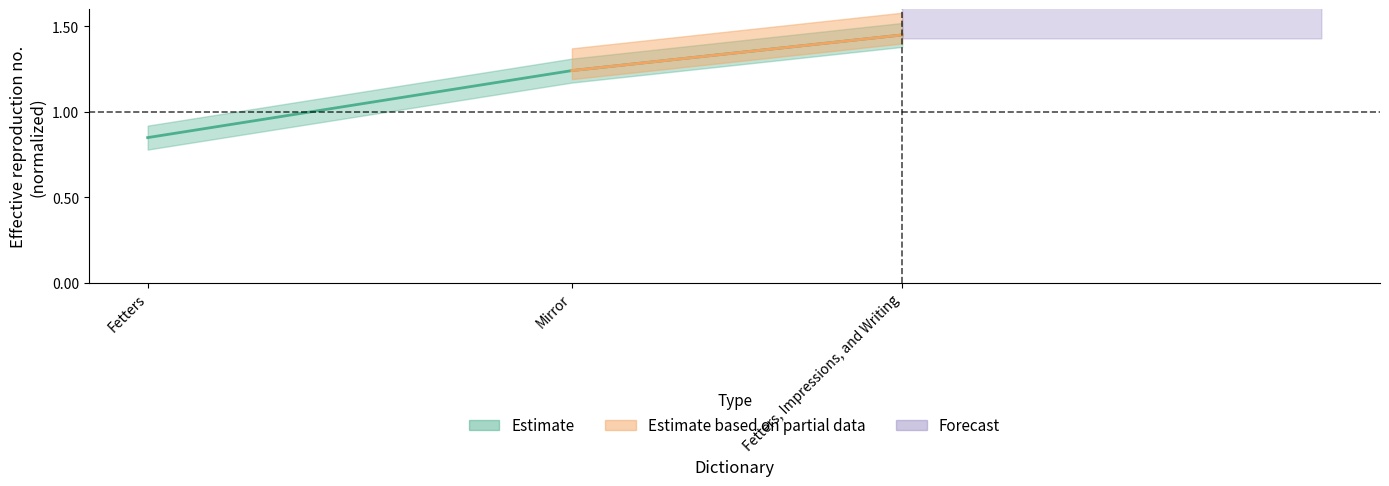

List the labels in order of value, largest first.

Fetters, Impressions, and Writing, Mirror, Fetters